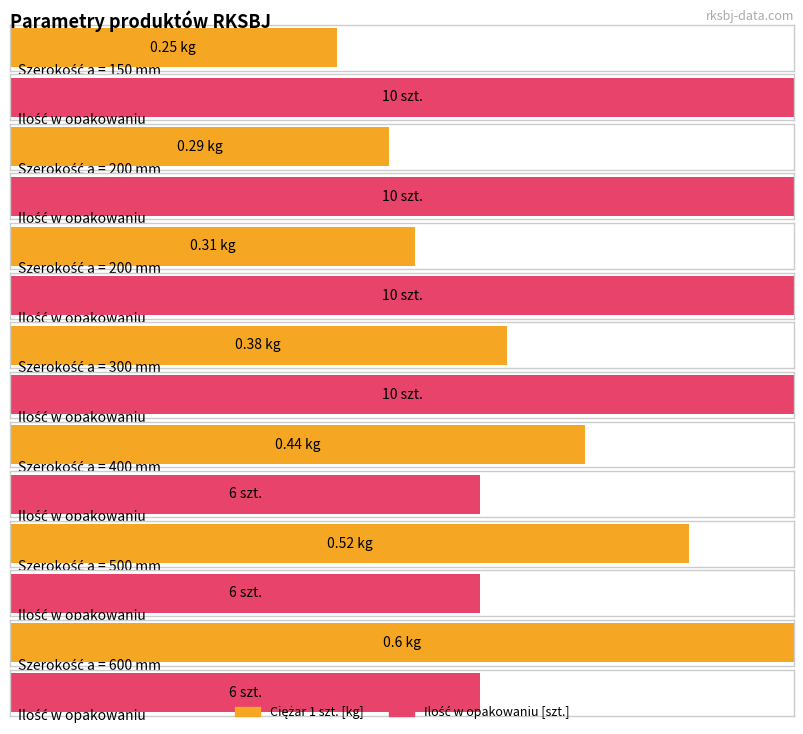

List the labels in order of Ilość w opakowaniu value, largest first.

150, 200, 200, 300, 400, 500, 600